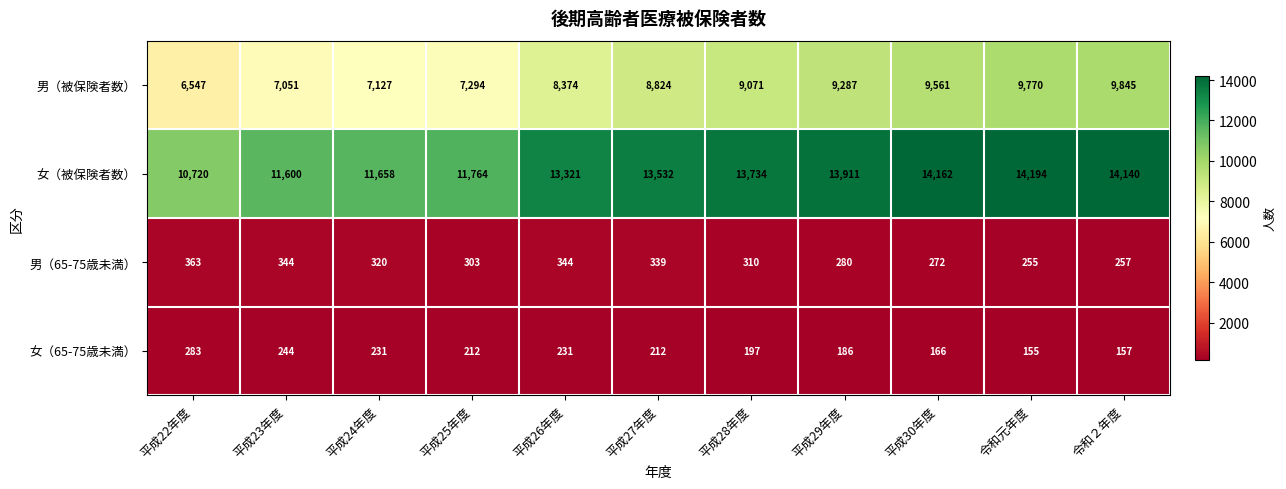

Read the 女（被保険者数） value at 平成24年度.

11658